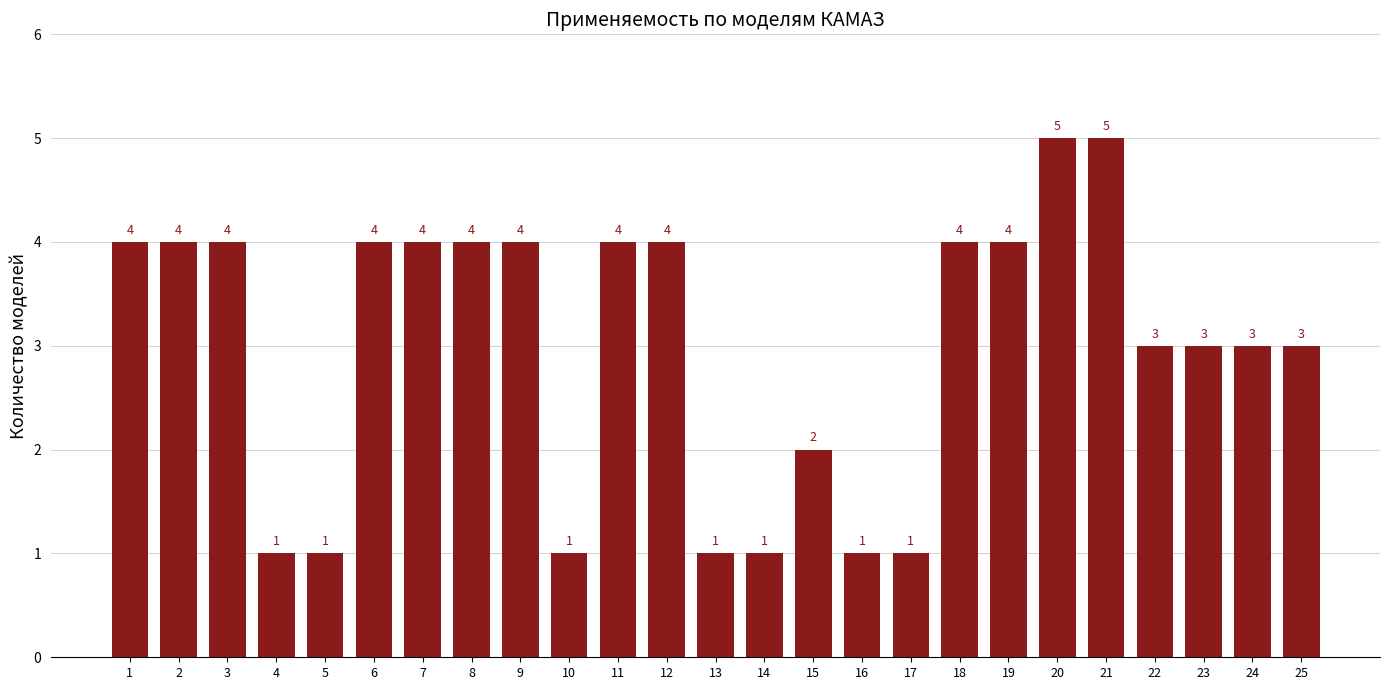

What is the difference between the maximum and minimum values?

4